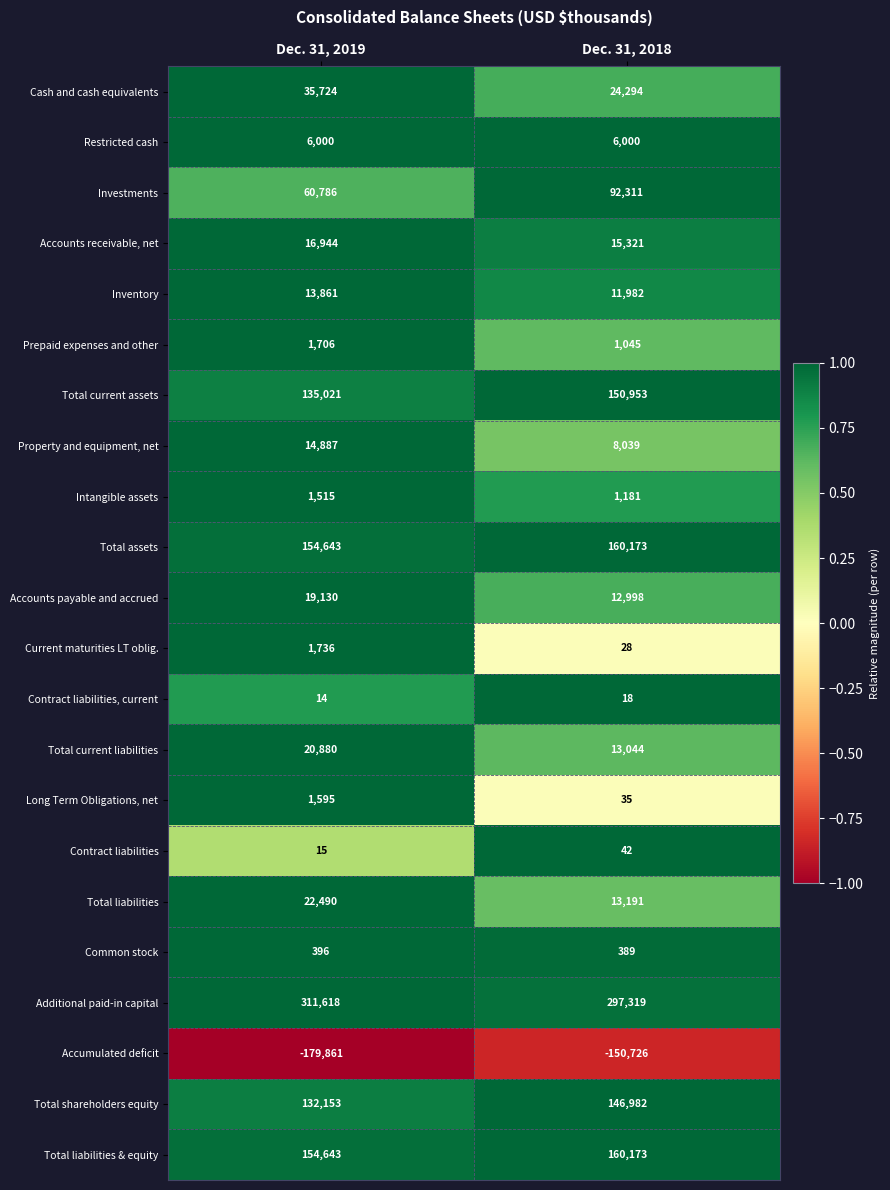

List the labels in order of Long Term Obligations, net value, largest first.

Dec. 31, 2019, Dec. 31, 2018